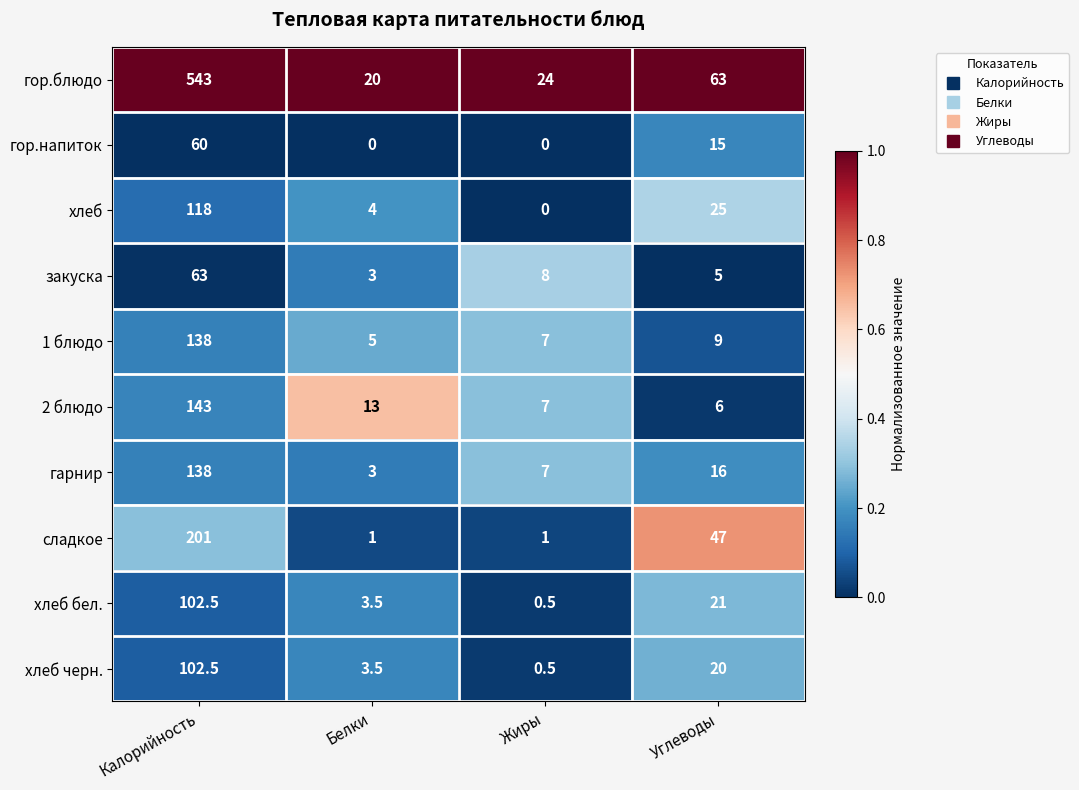

What is the difference between the maximum and minimum values in the хлеб черн. series?

102.0